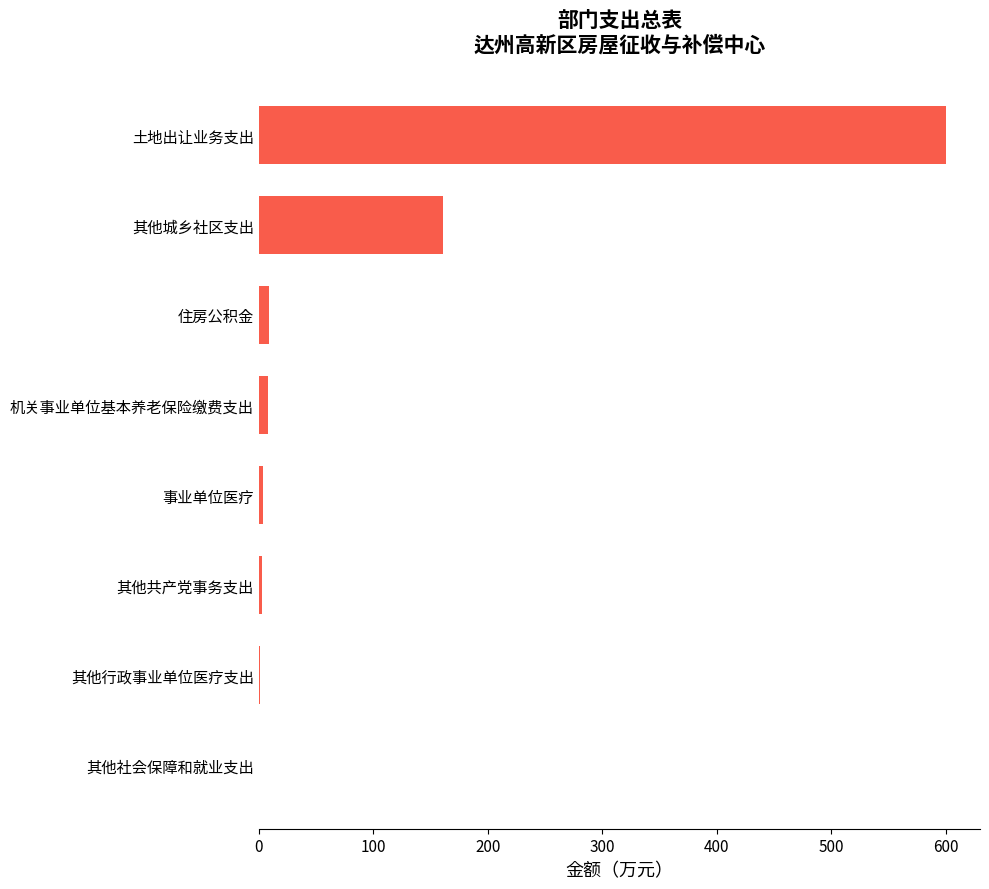

Is it true that the value at 其他城乡社区支出 is 161.2?

True